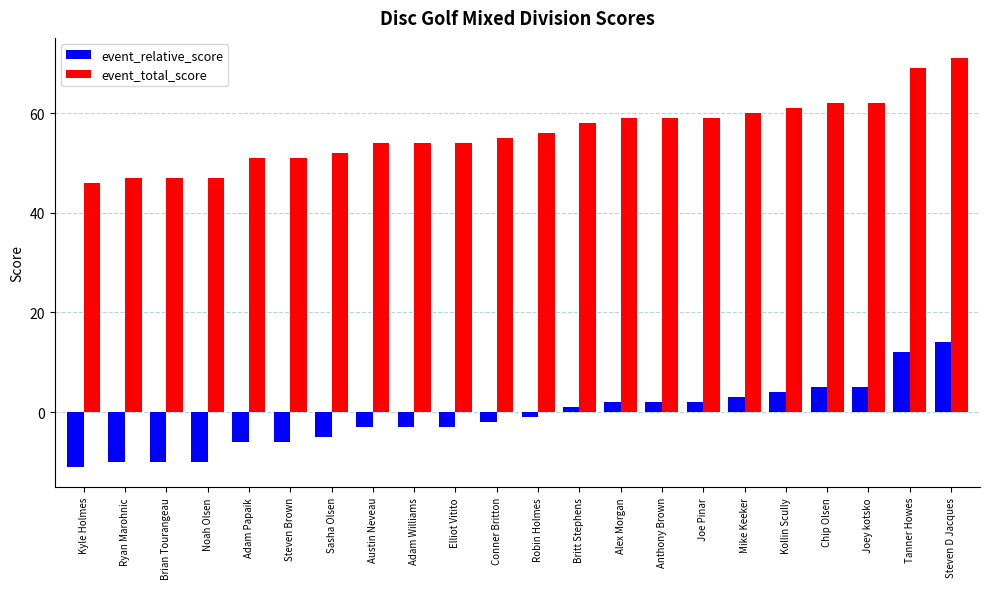

Reading right to left, extract all data points from this chart.

event_relative_score: 14	12	5	5	4	3	2	2	2	1	-1	-2	-3	-3	-3	-5	-6	-6	-10	-10	-10	-11
event_total_score: 71	69	62	62	61	60	59	59	59	58	56	55	54	54	54	52	51	51	47	47	47	46